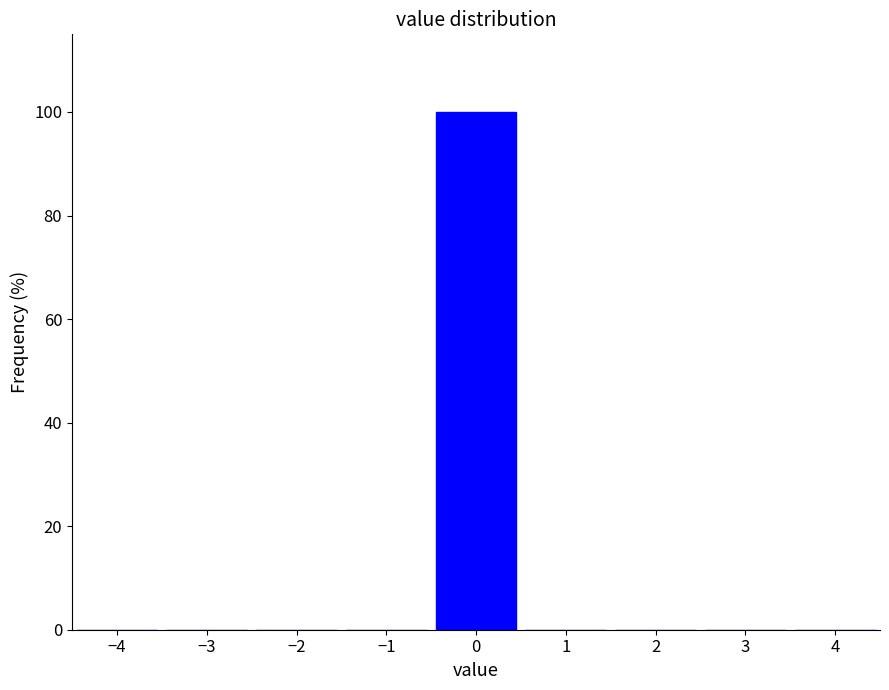

Reading left to right, list every bar in this chart as the range it spans on the x-axis followed by its height. The values are not printed on the chart, so give them approximately, as read against the axis.

-4.5 to -3.5: 0
-3.5 to -2.5: 0
-2.5 to -1.5: 0
-1.5 to -0.5: 0
-0.5 to 0.5: 100
0.5 to 1.5: 0
1.5 to 2.5: 0
2.5 to 3.5: 0
3.5 to 4.5: 0